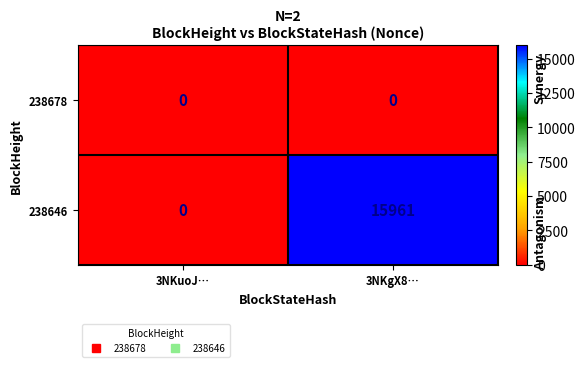

At 3NKgX8…, list the series in order from largest to smallest.

238646, 238678